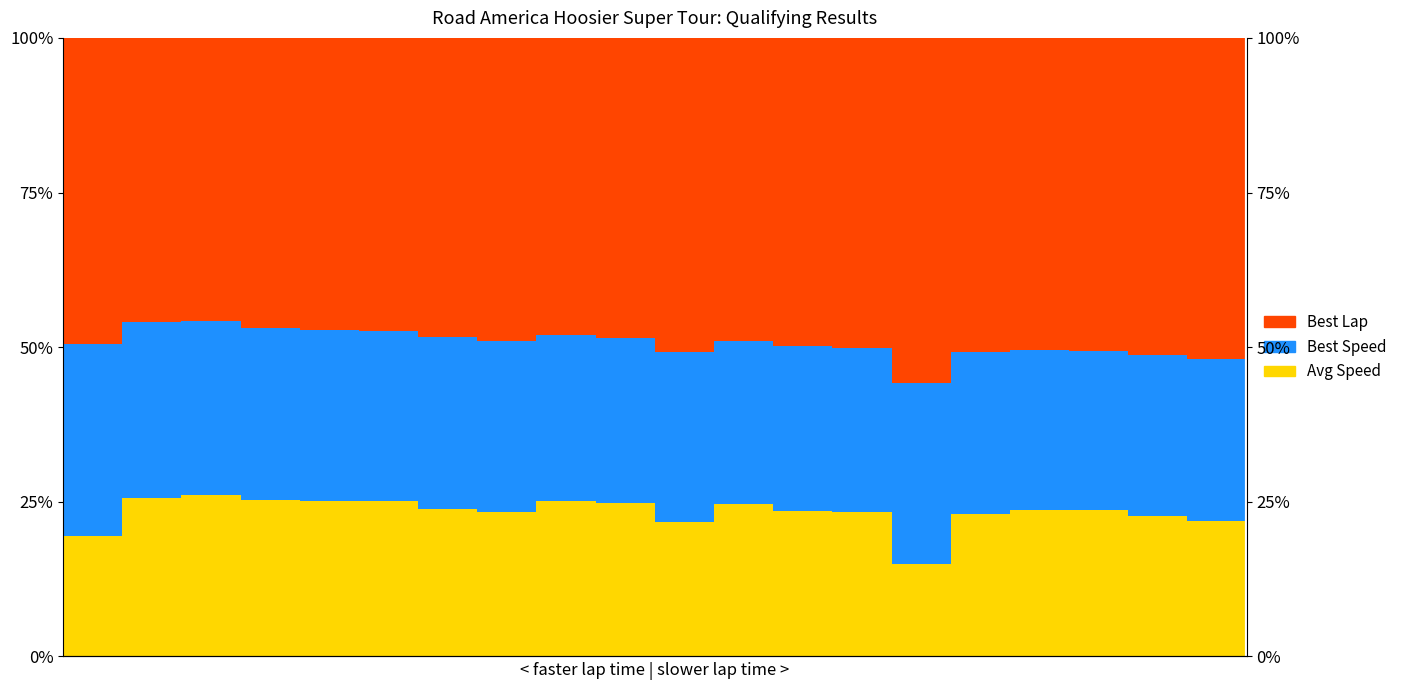

What is the spread (max minus min) of values at 2?

19.6